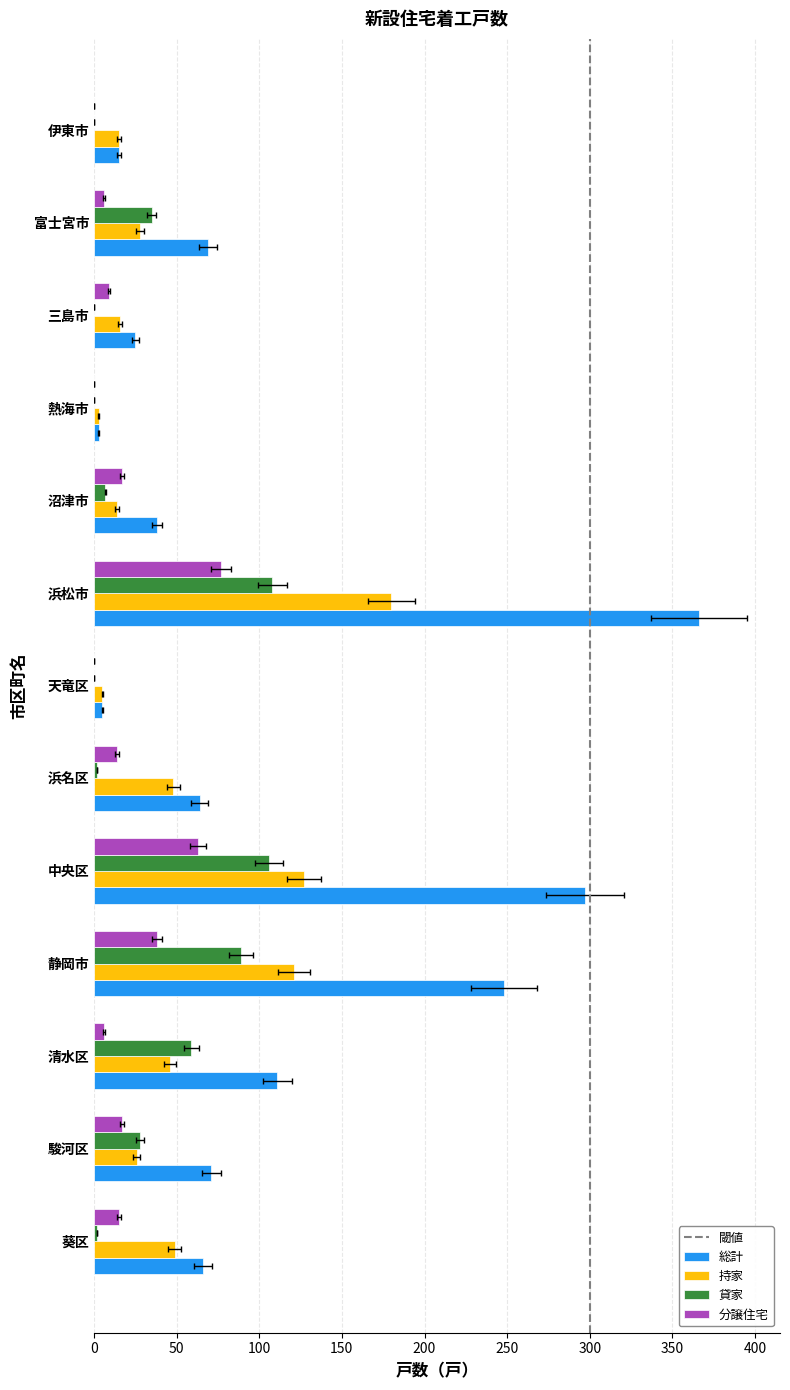

Which series has the largest range (max minus min)?

総計